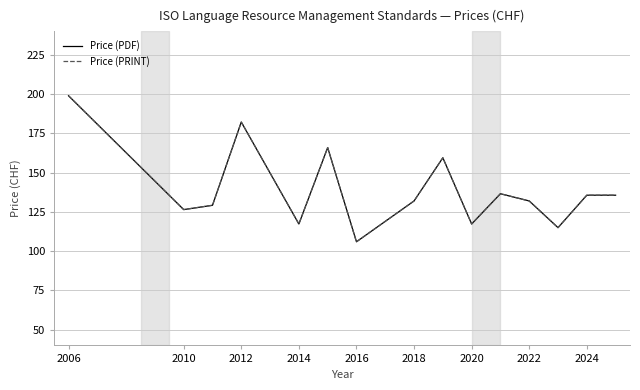

Is this an area chart (filled region under the line)?

No